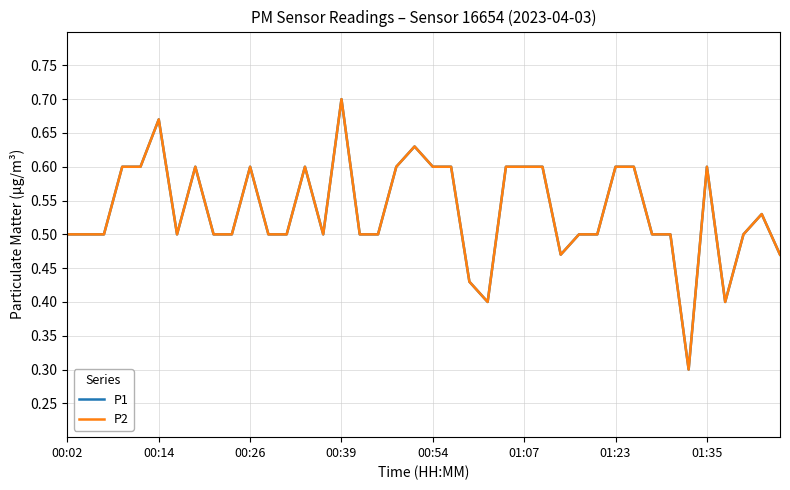

Is this an area chart (filled region under the line)?

No